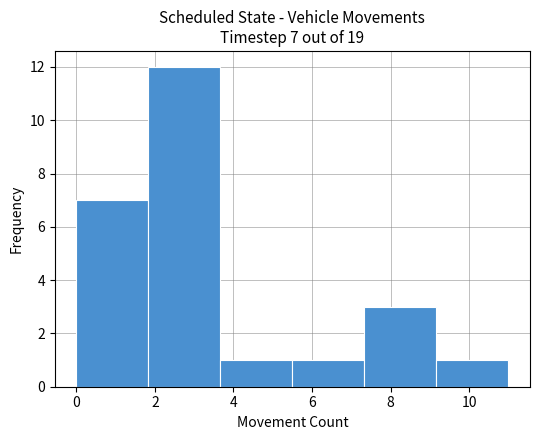

Over which range of the x-axis is the bar tallest?

1.8 to 3.6